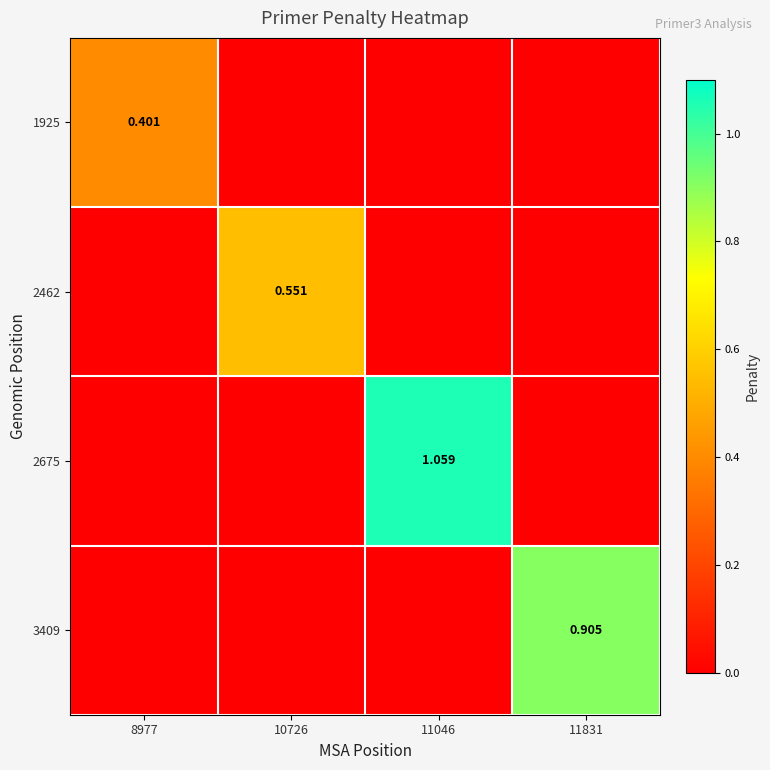

How many values in 3409 are above zero?

1